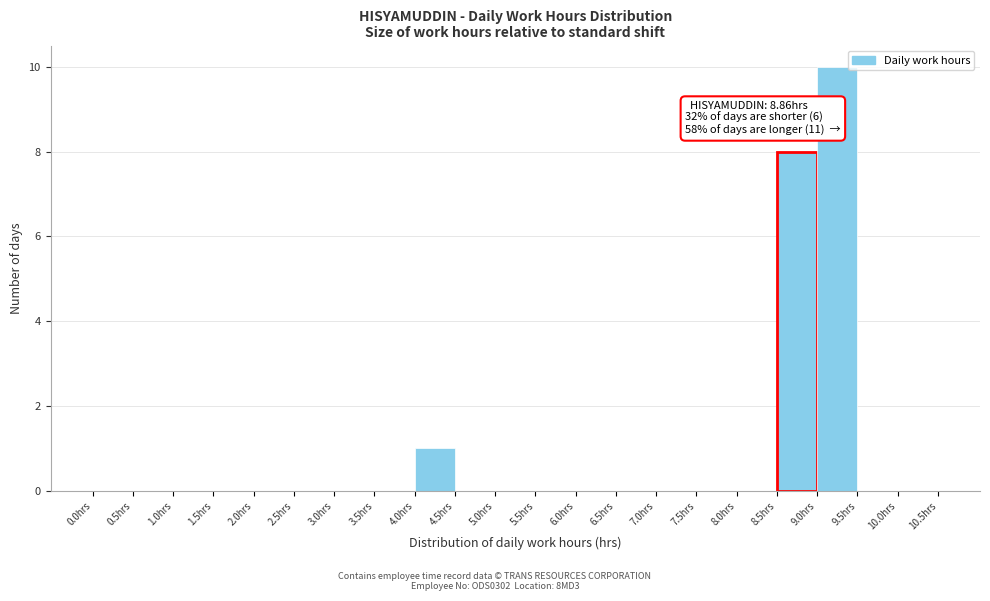

Which range on the x-axis has the tallest bar?

9.0 to 9.5